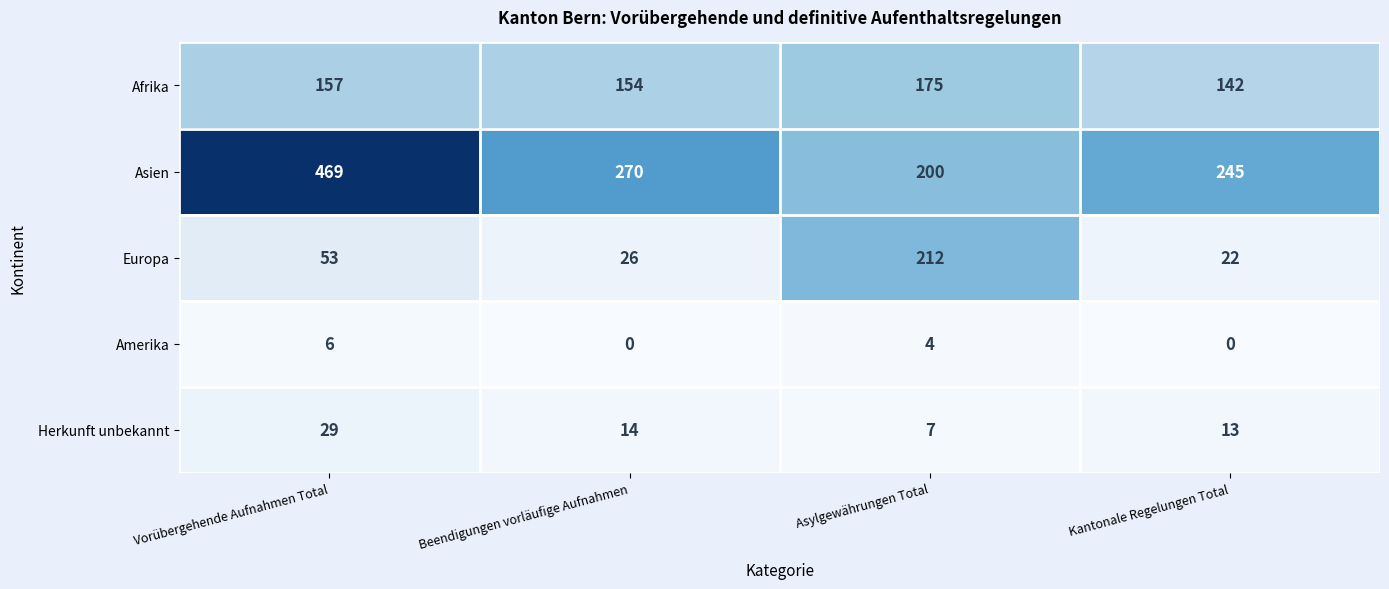

Count the number of data series in this chart.

5